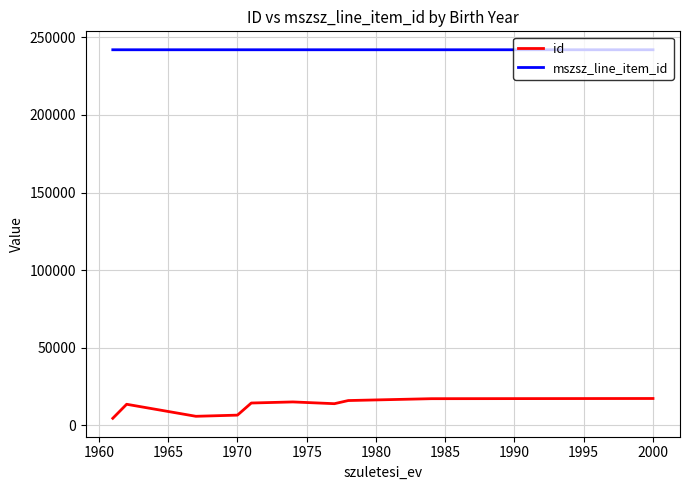

Rank the series by their maximum value, from highest to lowest.

mszsz_line_item_id, id